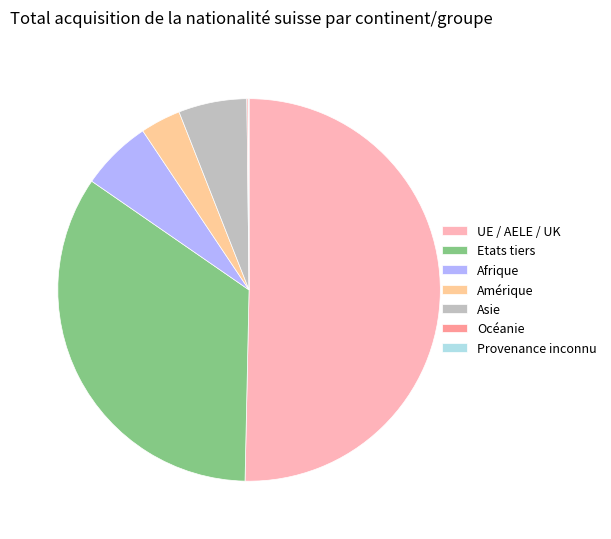

True or false: Amérique accounts for 3% of the total.

True